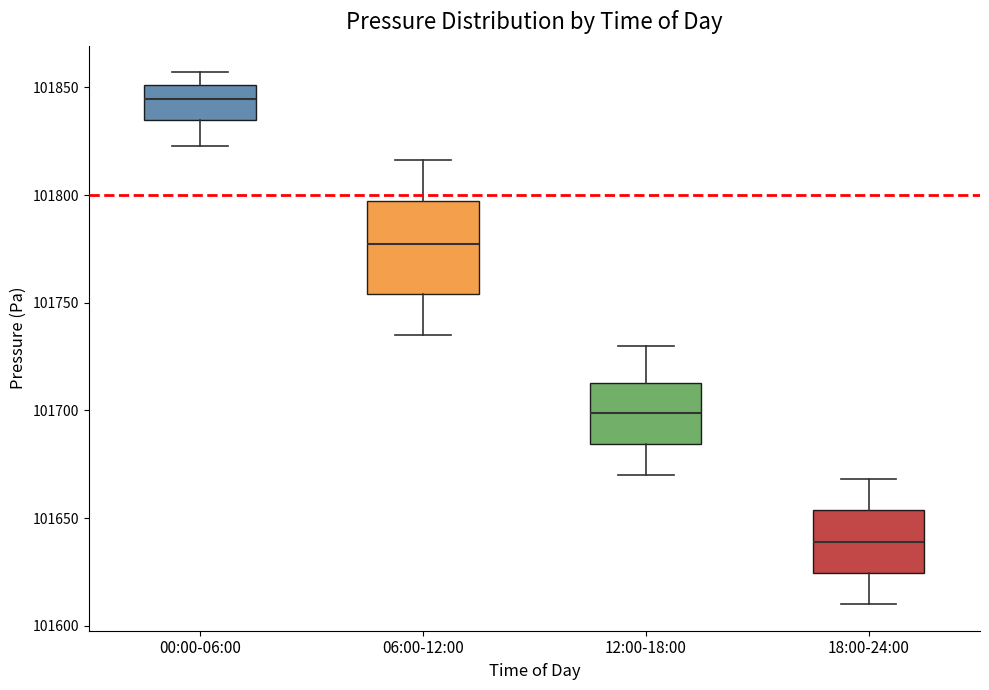

Comparing the boxes themselves (not the whiskers), which one is the tallest?

06:00-12:00